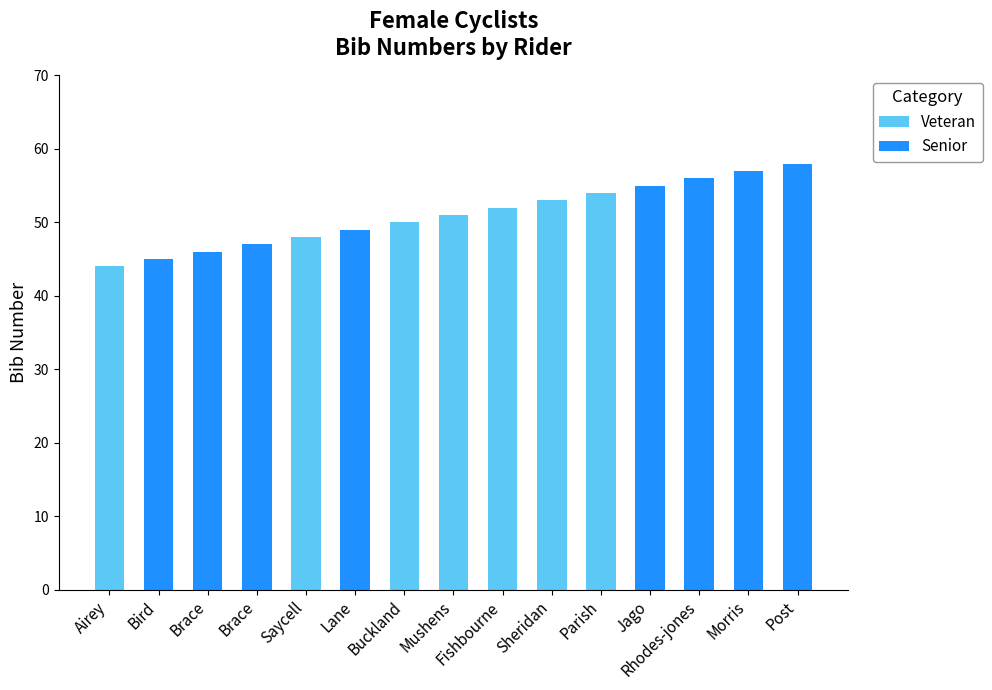

Count the number of categories in the chart.

15